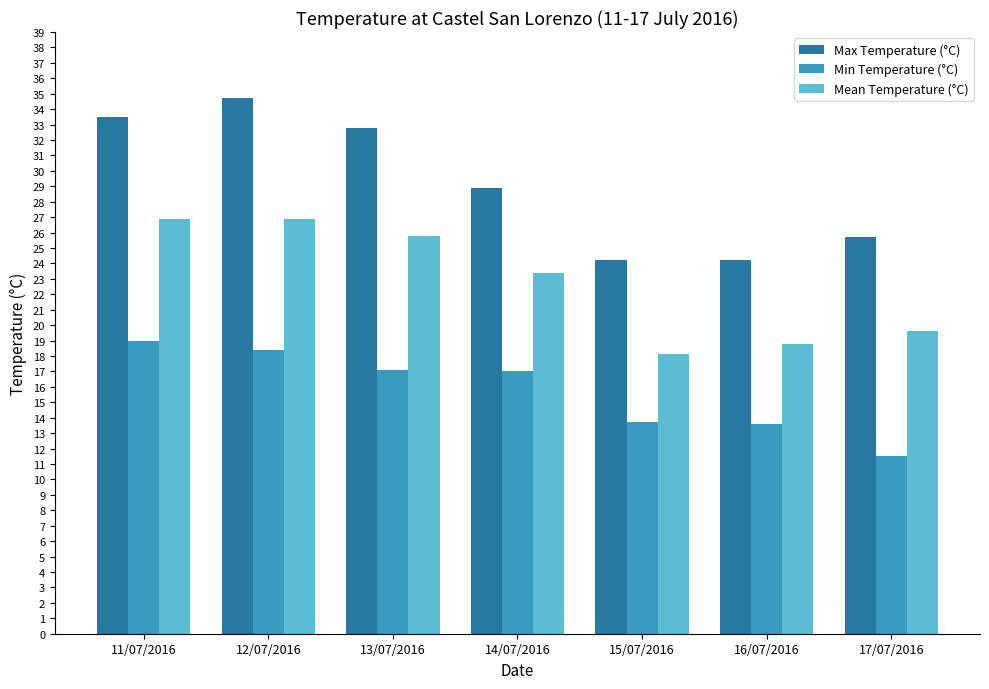

What is the difference between the Mean Temperature (°C) values at 16/07/2016 and 14/07/2016?

4.6